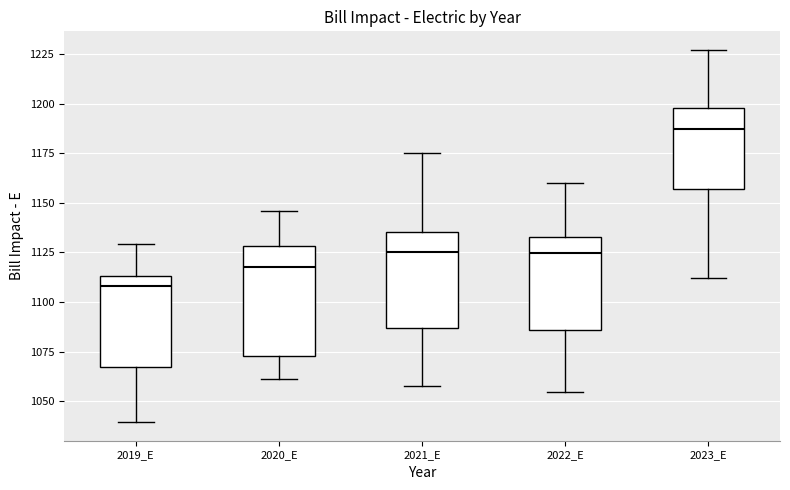

Reading left to right, transcribe this box plot: for each box, give where its median line is, the range the box spans, and where its two whiskers end, as read against the y-axis. The values are not printed on the chart, so give them approximately, as read against the axis.

2019_E: median 1110, box 1065 to 1115, whiskers 1040 to 1130
2020_E: median 1120, box 1075 to 1130, whiskers 1060 to 1145
2021_E: median 1125, box 1085 to 1135, whiskers 1060 to 1175
2022_E: median 1125, box 1085 to 1135, whiskers 1055 to 1160
2023_E: median 1185, box 1155 to 1200, whiskers 1110 to 1225